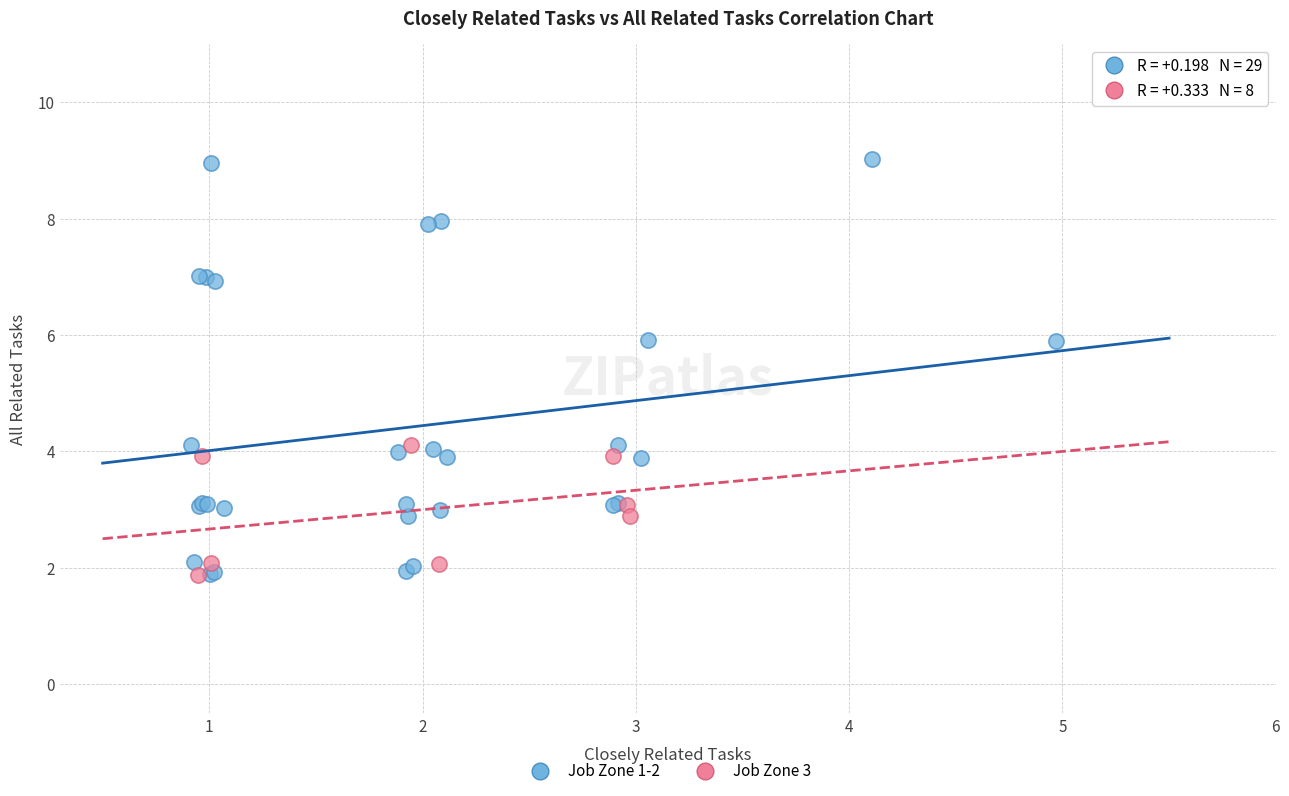

Which series reaches the maximum Y coordinate?

Job Zone 1-2